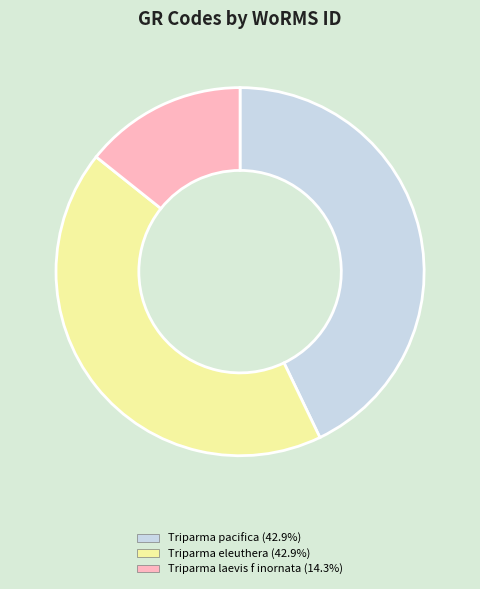

Is there any slice that represents more than half of the pie?

No